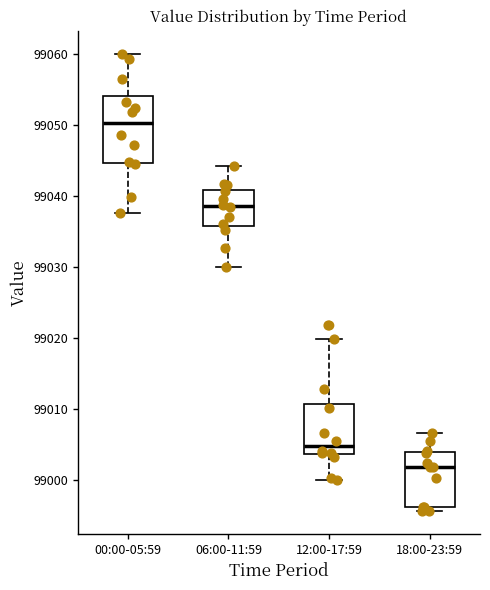

Which box's median line is the highest?

00:00-05:59